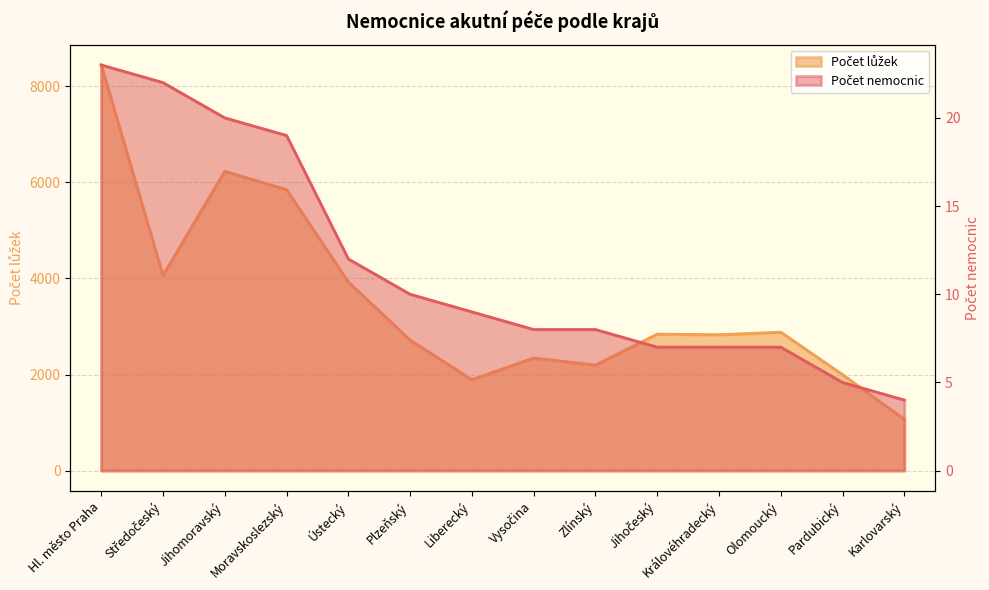

Which category has the highest value in the Počet lůžek series?

Hl. město Praha